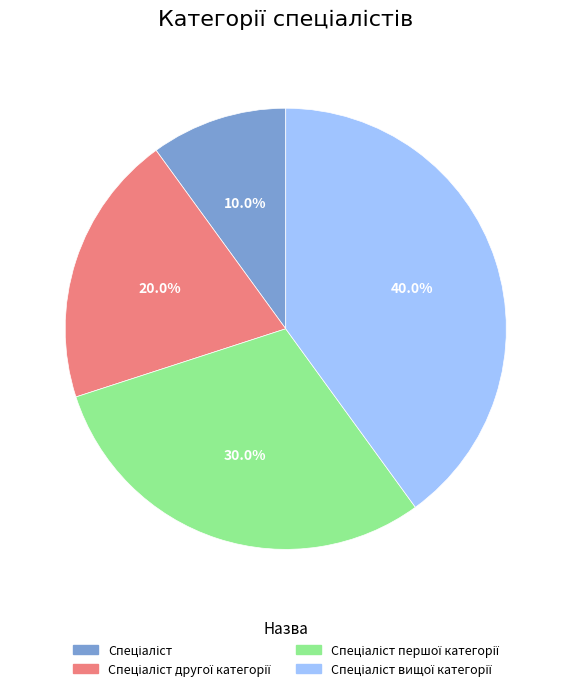

Does any single category account for the majority?

No